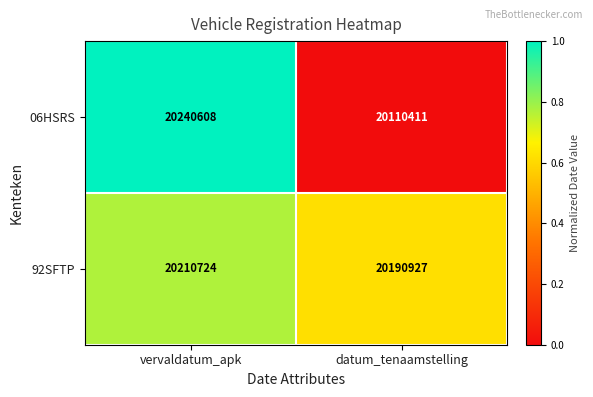

How many values in the 92SFTP series are below 20210724?

1